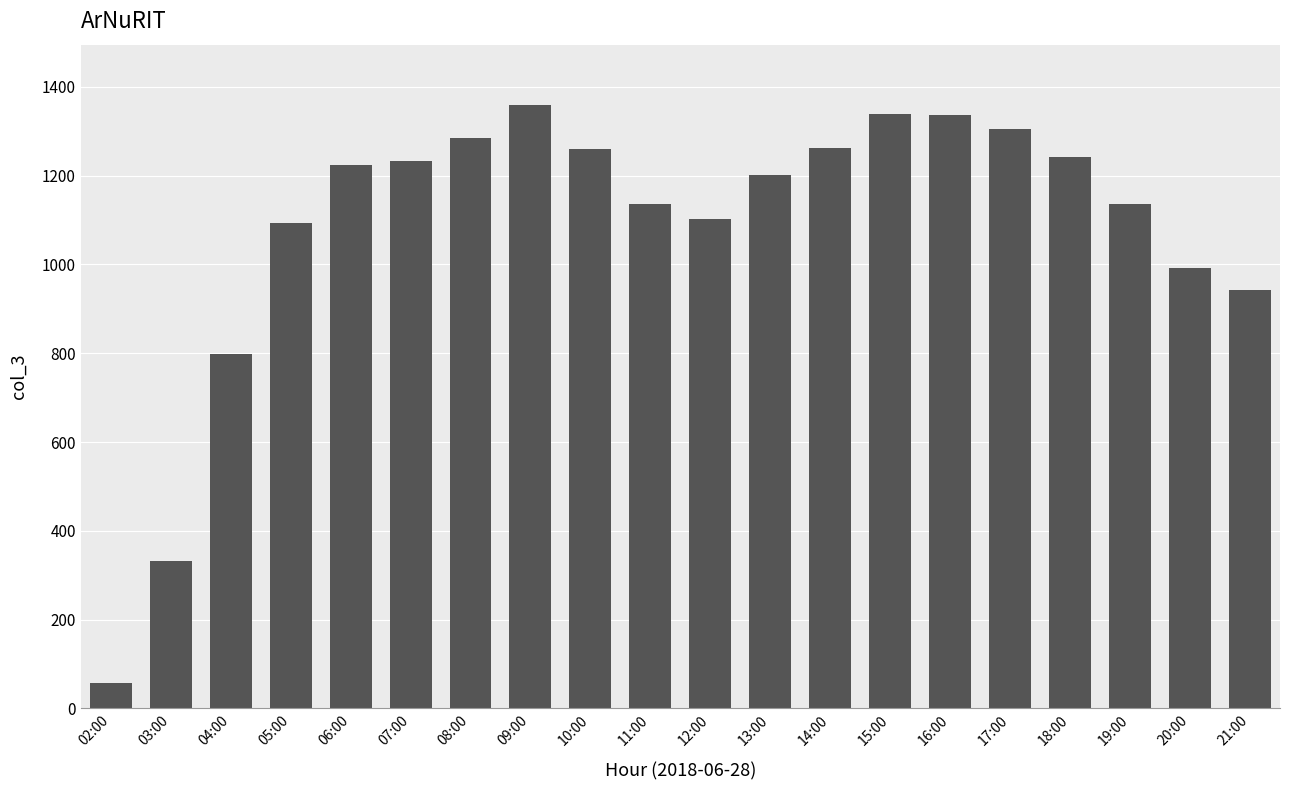

True or false: the data shows 104 at 02:00.

False